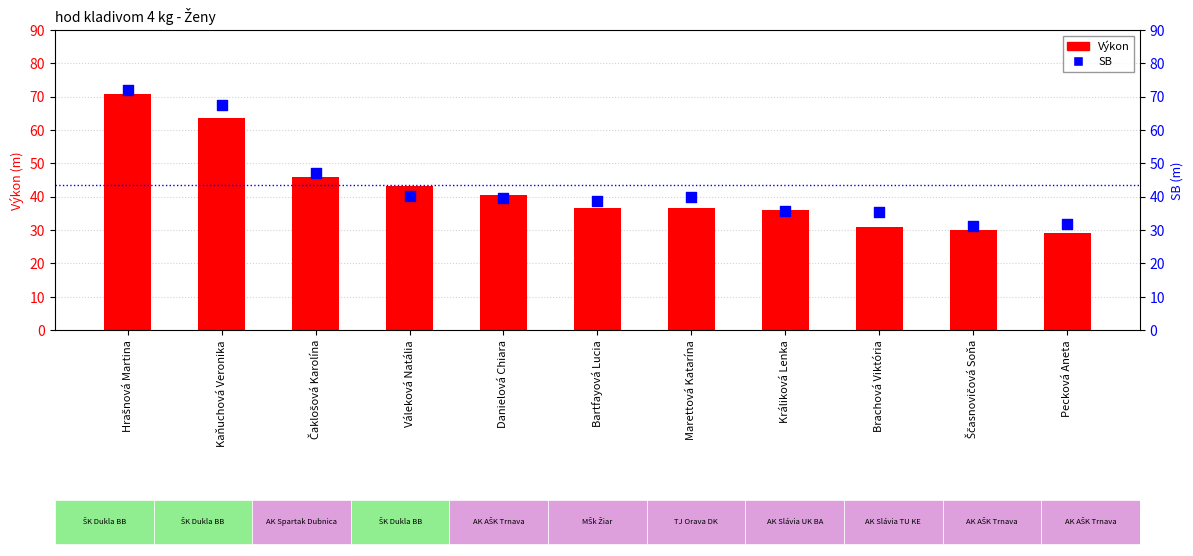

Is the value of Výkon at Pecková Aneta greater than the value of SB at Králiková Lenka?

No